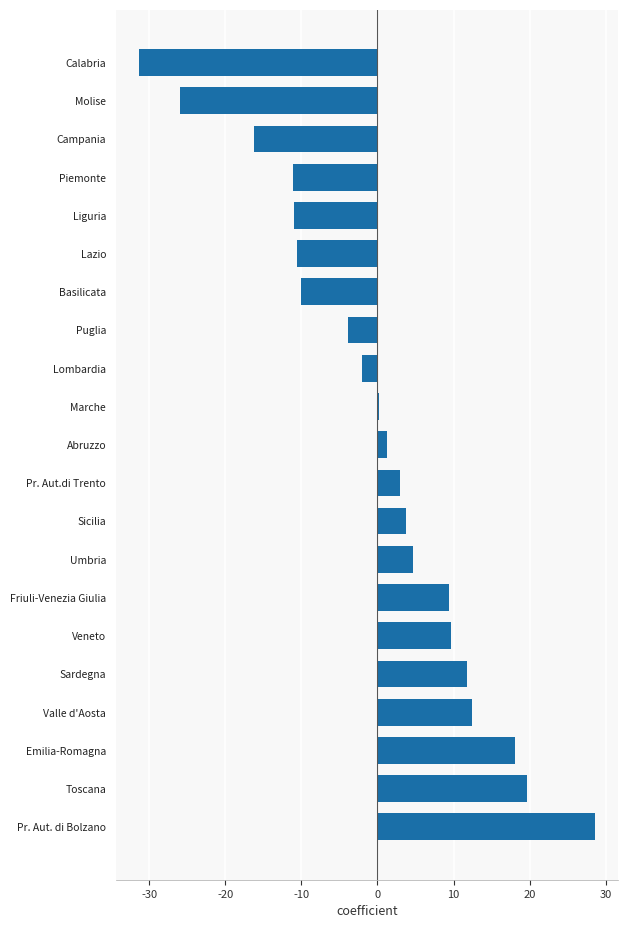

Is it true that the value at Emilia-Romagna is 28.7?

False